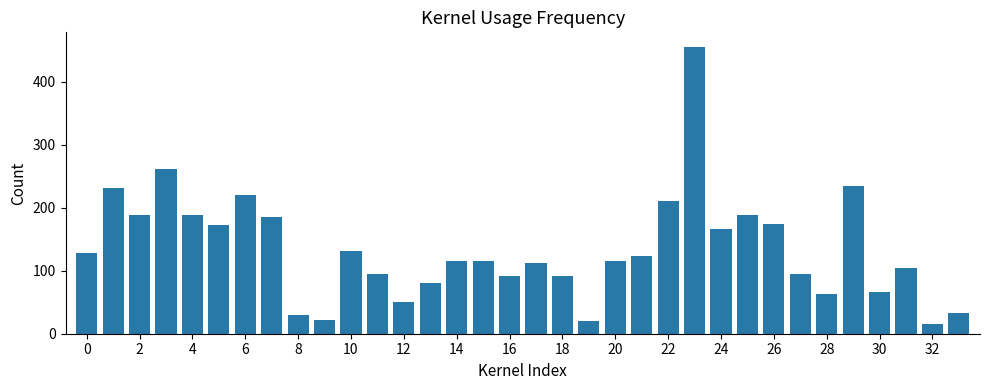

Are the bars horizontal?

No